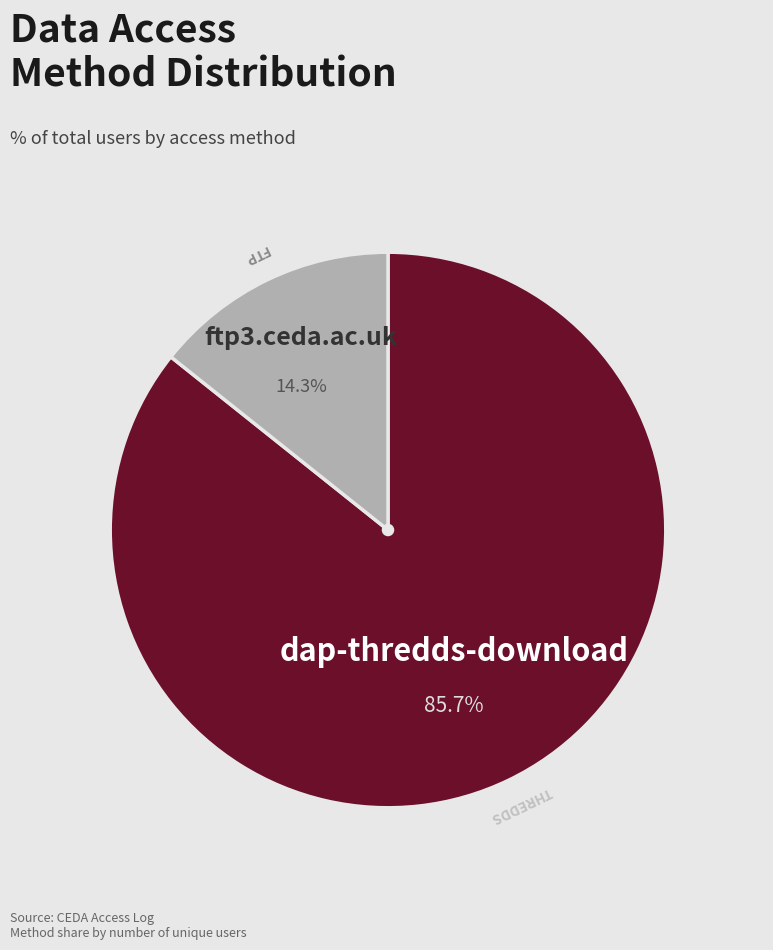

Is there any slice that represents more than half of the pie?

Yes